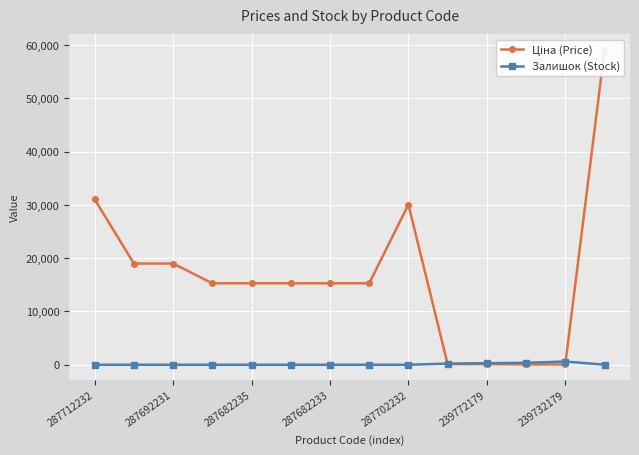

Where is Залишок (Stock) nearest to the value 301?

239772179